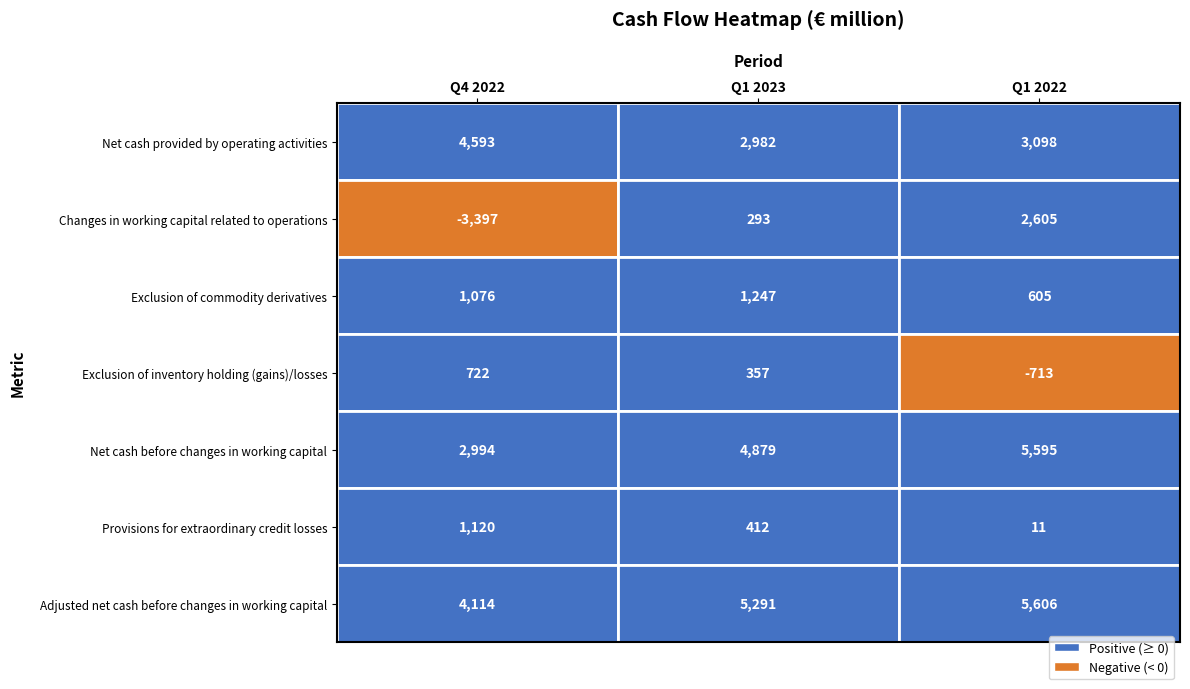

Is the value of Provisions for extraordinary credit losses at Changes in working capital related to operations greater than the value of Changes in working capital related to operations at Exclusion of commodity derivatives?

No